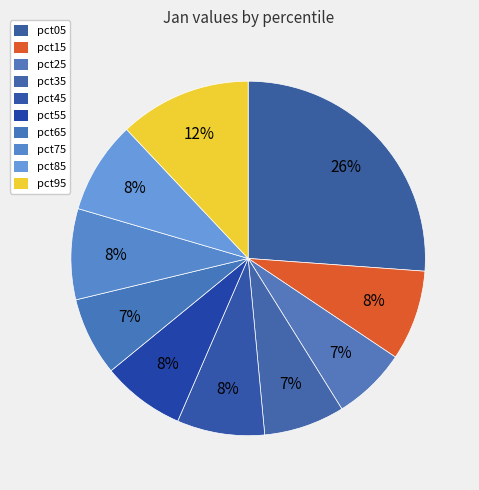

Count the number of slices in the pie.

10